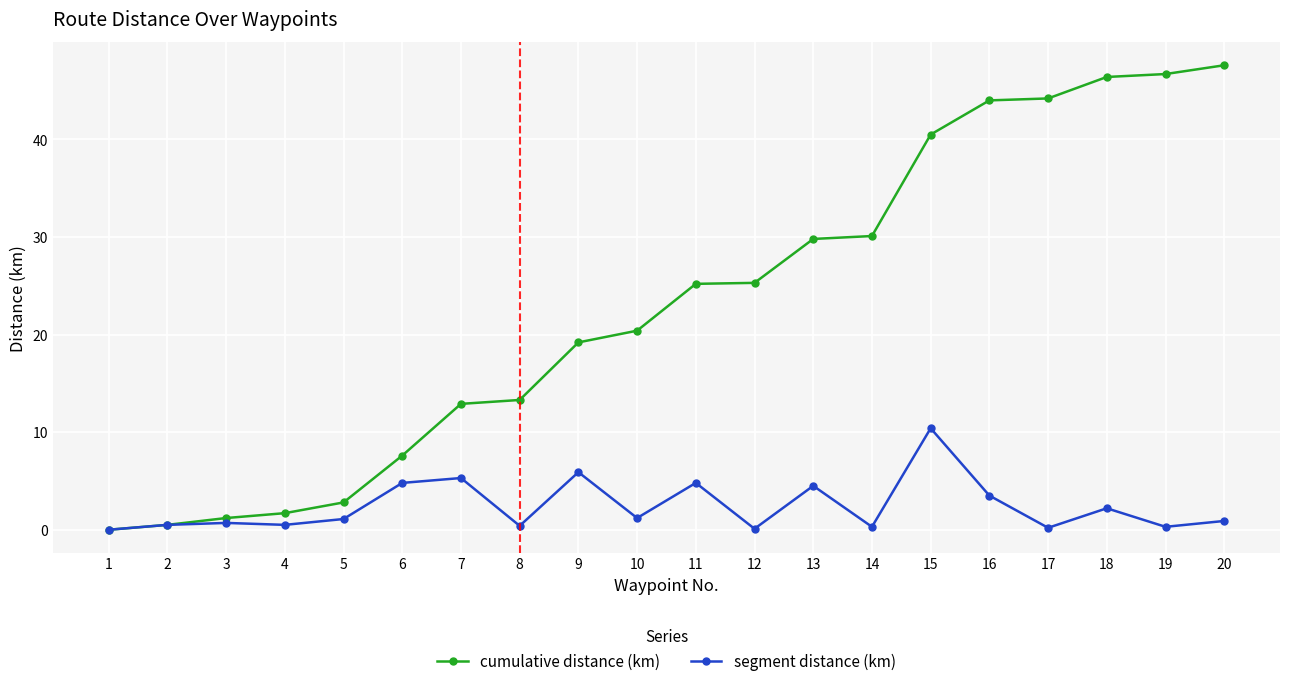

What is the difference between the maximum and minimum values in the cumulative distance (km) series?

47.6